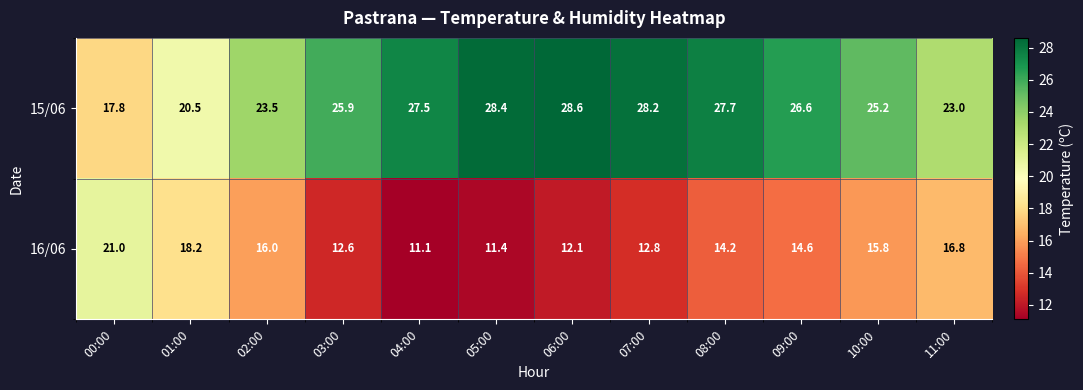

What is the minimum value shown in the chart?

11.1